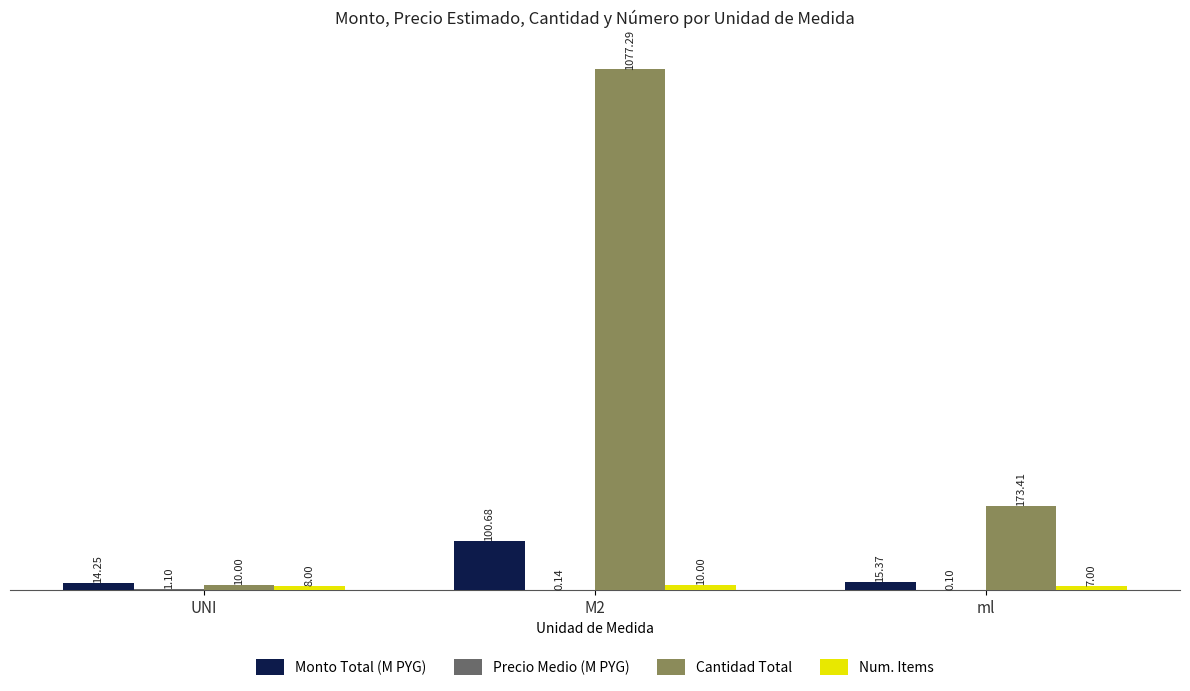

Which series has the largest total across all categories?

Cantidad Total